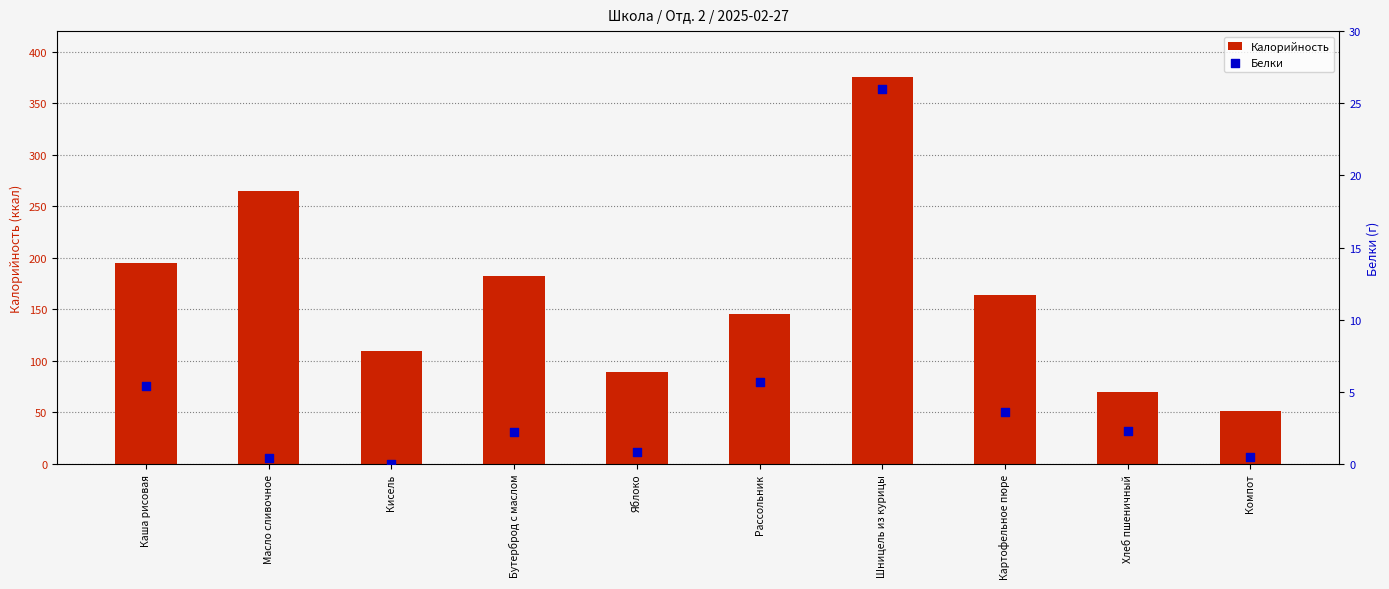

Which series contains the highest Y value?

Калорийность